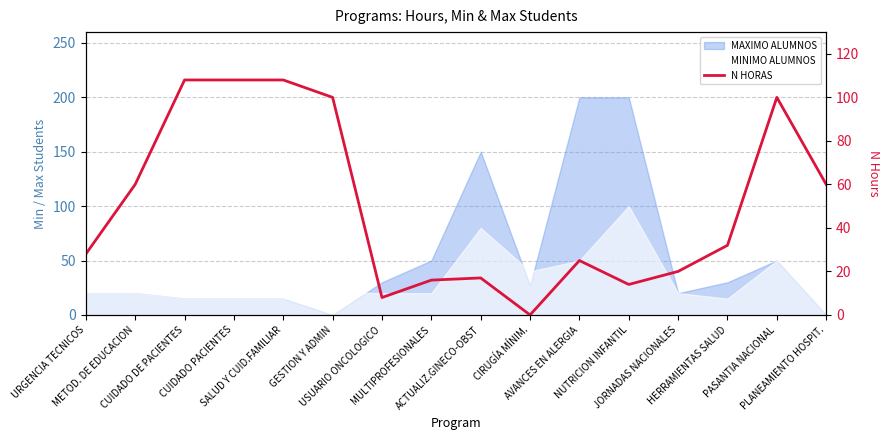

Reading left to right, what are all the values shown in this chart?

URGENCIA TECNICOS=28	METOD. DE EDUCACION=60	CUIDADO DE PACIENTES=108	CUIDADO PACIENTES=108	SALUD Y CUID.FAMILIAR=108	GESTION Y ADMIN=100	USUARIO ONCOLOGICO=8	MULTIPROFESIONALES=16	ACTUALIZ.GINECO-OBST=17	CIRUGÍA MÍNIM.=0	AVANCES EN ALERGIA=25	NUTRICION INFANTIL=14	JORNADAS NACIONALES=20	HERRAMIENTAS SALUD=32	PASANTIA NACIONAL=100	PLANEAMIENTO HOSPIT.=60